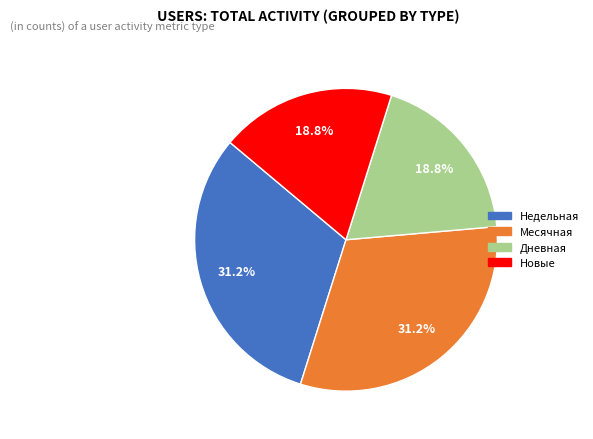

Is there a majority slice in this chart?

No